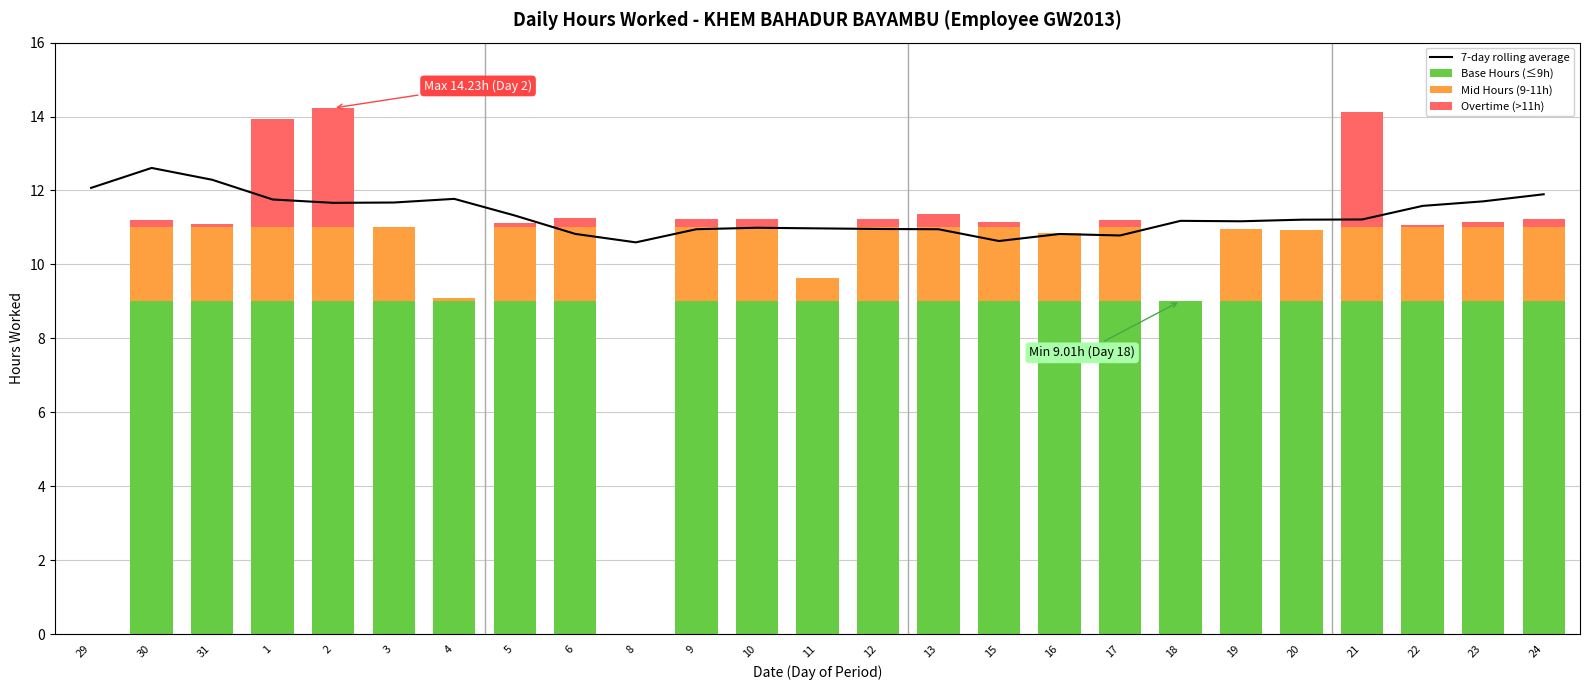

Reading left to right, what are all the values shown in this chart?

7-day rolling average: 12.1	12.6	12.3	11.8	11.7	11.7	11.8	11.3	10.8	10.6	11.0	11.0	11.0	11.0	11.0	10.6	10.8	10.8	11.2	11.2	11.2	11.2	11.6	11.7	11.9
Base Hours (≤9h): 0.0	9.0	9.0	9.0	9.0	9.0	9.0	9.0	9.0	0.0	9.0	9.0	9.0	9.0	9.0	9.0	9.0	9.0	9.0	9.0	9.0	9.0	9.0	9.0	9.0
Mid Hours (9-11h): 0.0	2.0	2.0	2.0	2.0	2.0	0.1	2.0	2.0	0.0	2.0	2.0	0.6	2.0	2.0	2.0	1.9	2.0	0.0	2.0	1.9	2.0	2.0	2.0	2.0
Overtime (>11h): 0.0	0.2	0.1	2.9	3.2	0.0	0.0	0.1	0.2	0.0	0.2	0.2	0.0	0.2	0.4	0.2	0.0	0.2	0.0	0.0	0.0	3.1	0.1	0.2	0.2